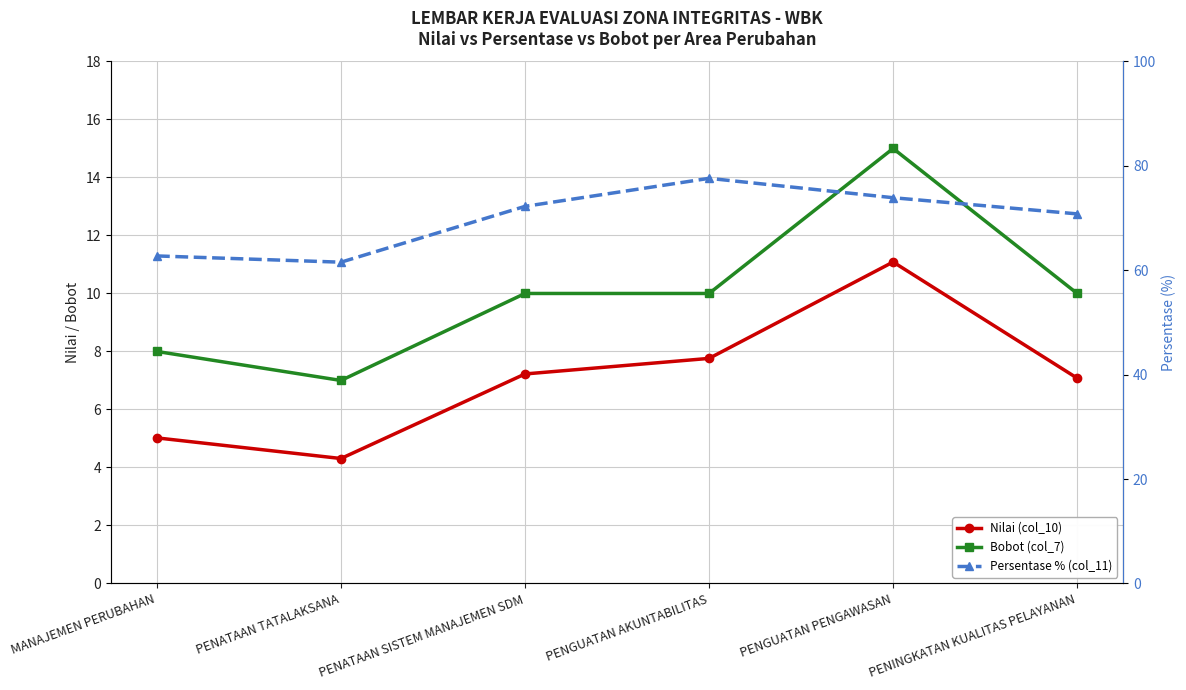

Reading left to right, list all the values displayed in this chart.

Nilai (col_10): MANAJEMEN PERUBAHAN=5.0	PENATAAN TATALAKSANA=4.3	PENATAAN SISTEM MANAJEMEN SDM=7.2	PENGUATAN AKUNTABILITAS=7.8	PENGUATAN PENGAWASAN=11.1	PENINGKATAN KUALITAS PELAYANAN=7.1
Bobot (col_7): MANAJEMEN PERUBAHAN=8.0	PENATAAN TATALAKSANA=7.0	PENATAAN SISTEM MANAJEMEN SDM=10.0	PENGUATAN AKUNTABILITAS=10.0	PENGUATAN PENGAWASAN=15.0	PENINGKATAN KUALITAS PELAYANAN=10.0
Persentase % (col_11): MANAJEMEN PERUBAHAN=62.7	PENATAAN TATALAKSANA=61.5	PENATAAN SISTEM MANAJEMEN SDM=72.2	PENGUATAN AKUNTABILITAS=77.6	PENGUATAN PENGAWASAN=73.9	PENINGKATAN KUALITAS PELAYANAN=70.8